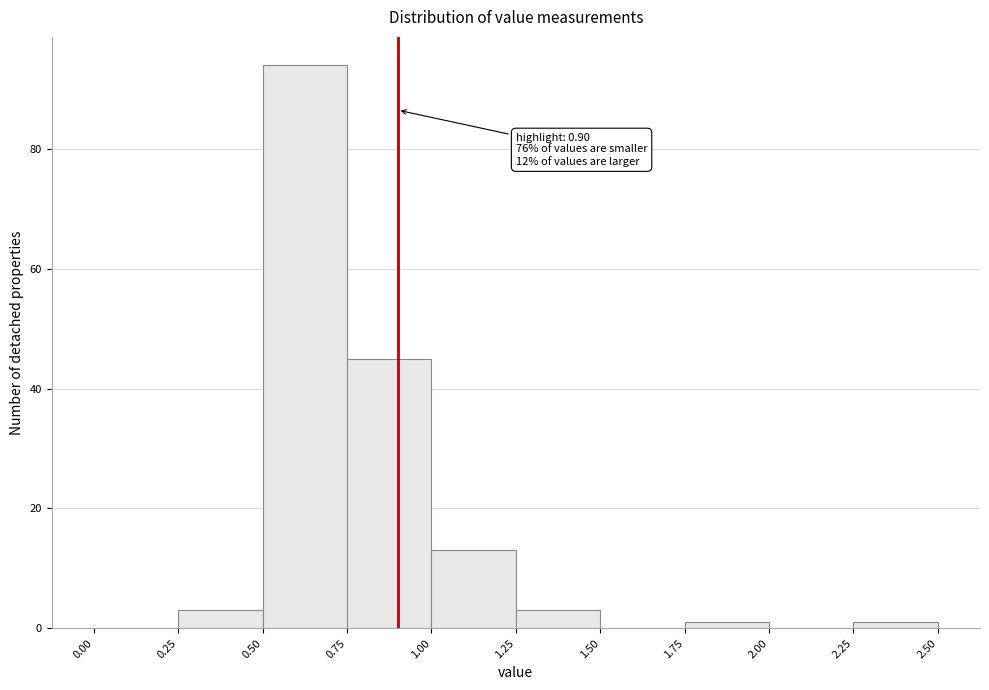

Which range on the x-axis has the tallest bar?

0.50 to 0.75